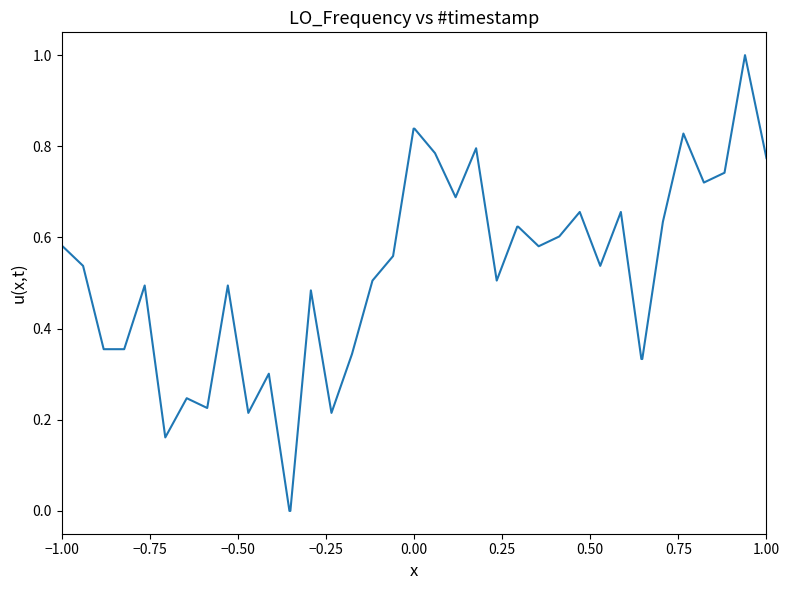

What is the greatest value displayed?

1.0